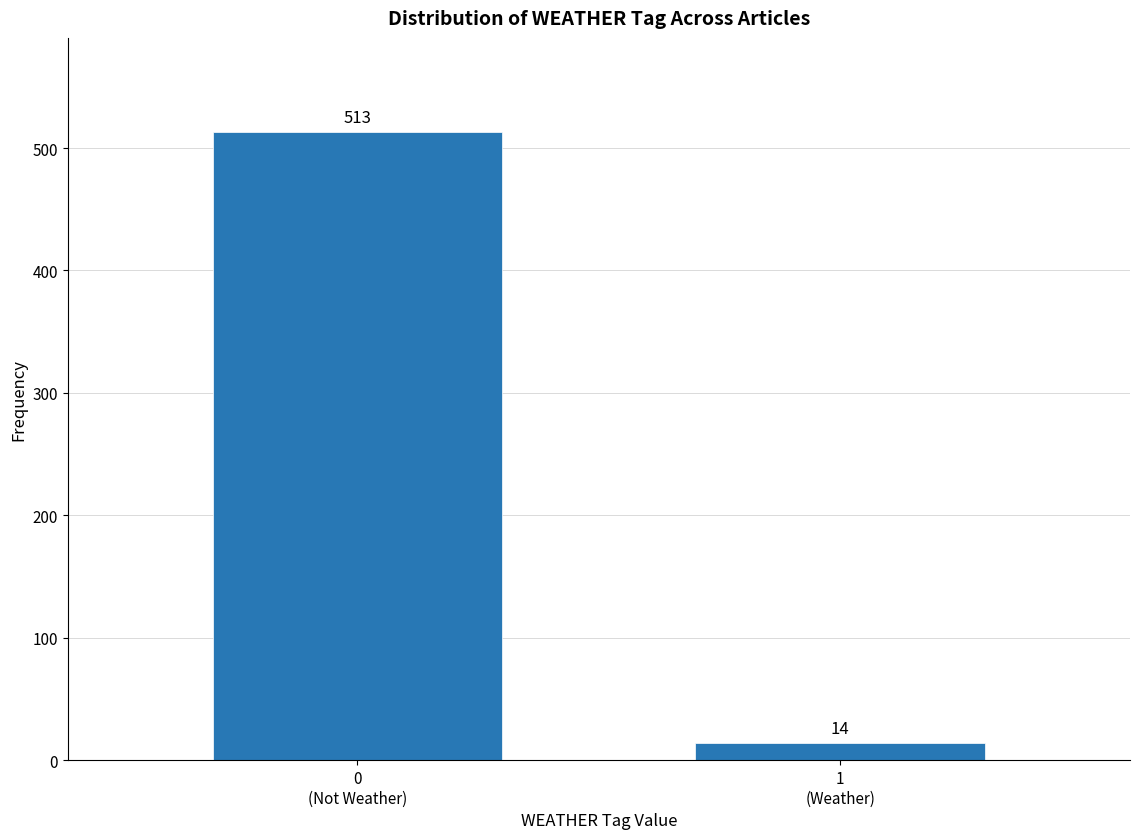

Reading left to right, list all the values displayed in this chart.

513	14